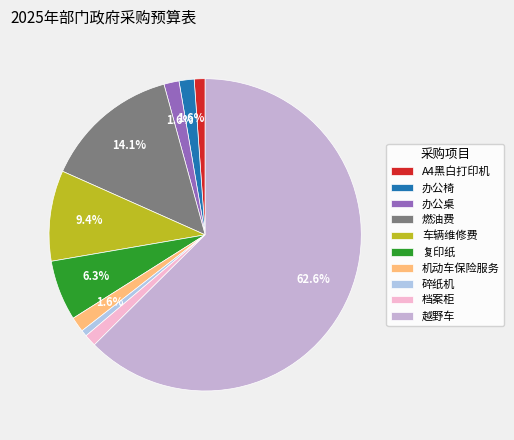

Combined, do 复印纸 and 燃油费 account for over 50%?

No